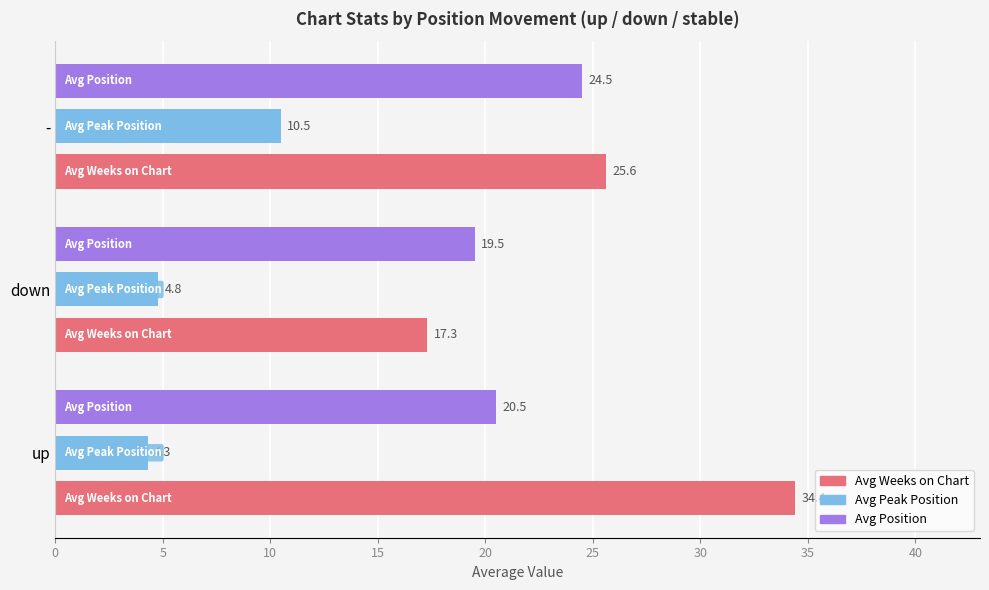

Which series has the largest range (max minus min)?

Avg Weeks on Chart